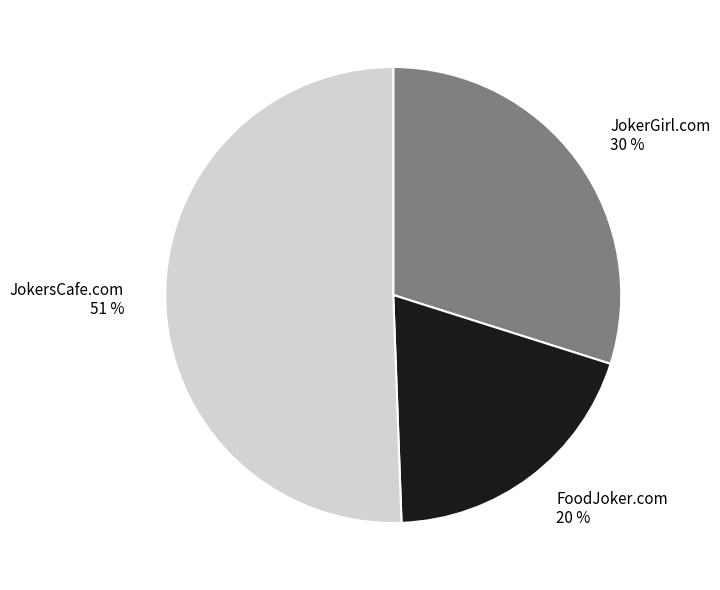

Rank the categories by value from highest to lowest.

JokersCafe.com, JokerGirl.com, FoodJoker.com